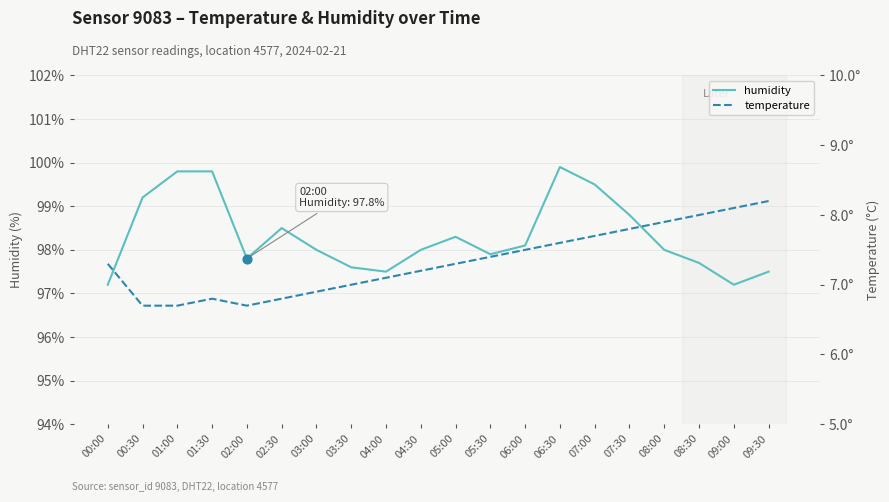

Which series has the largest total across all categories?

humidity